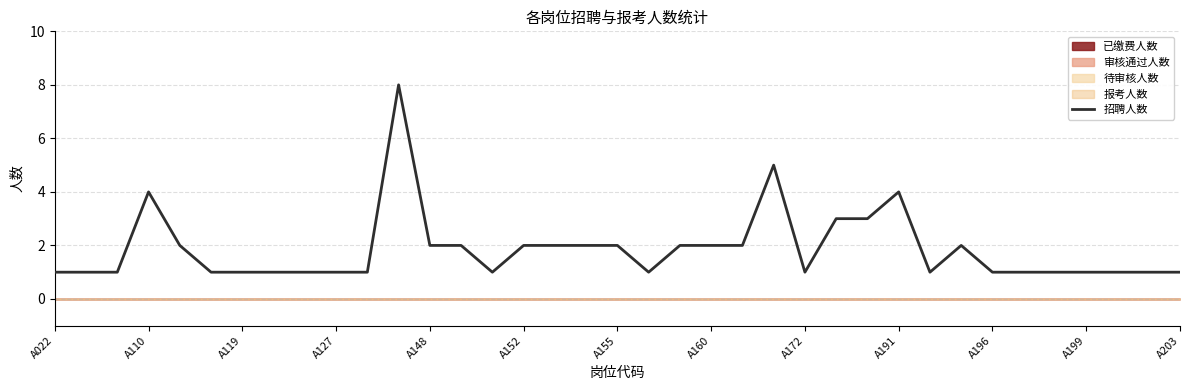

The value of 招聘人数 at A022 is 1. True or false?

True